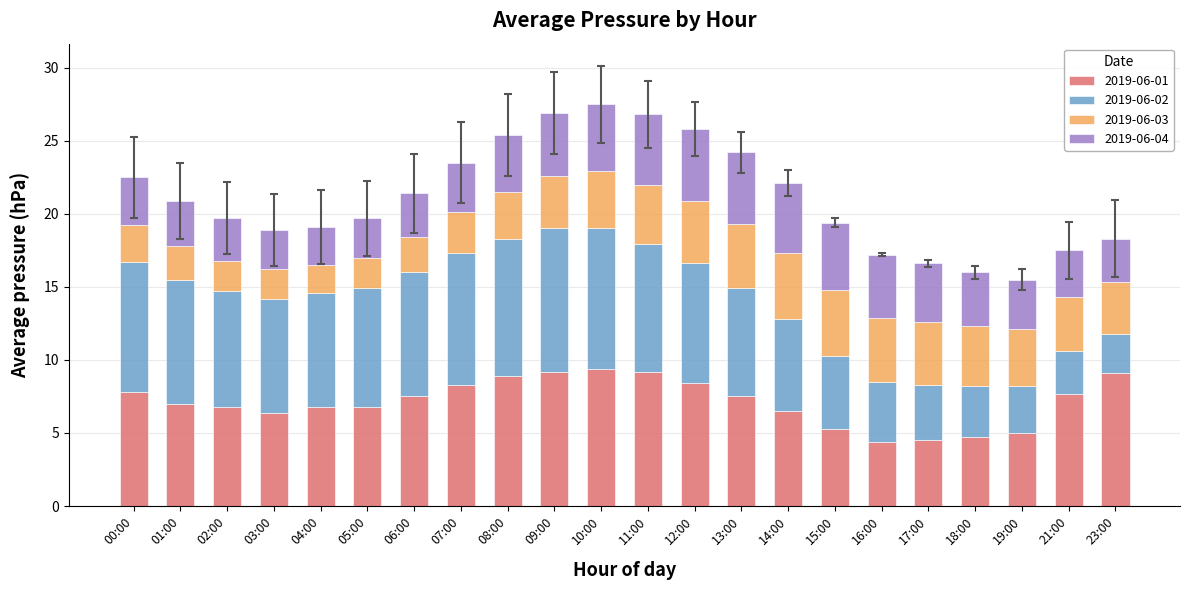

The 2019-06-01 series shows 1.9 at 08:00. True or false?

False